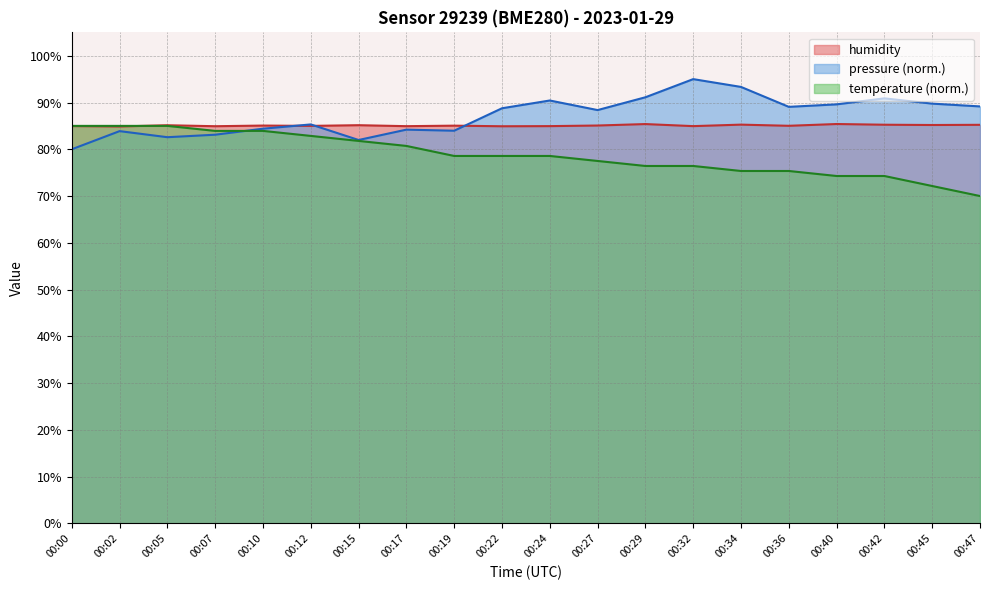

Rank the series by their maximum value, from highest to lowest.

pressure_norm, humidity, temperature